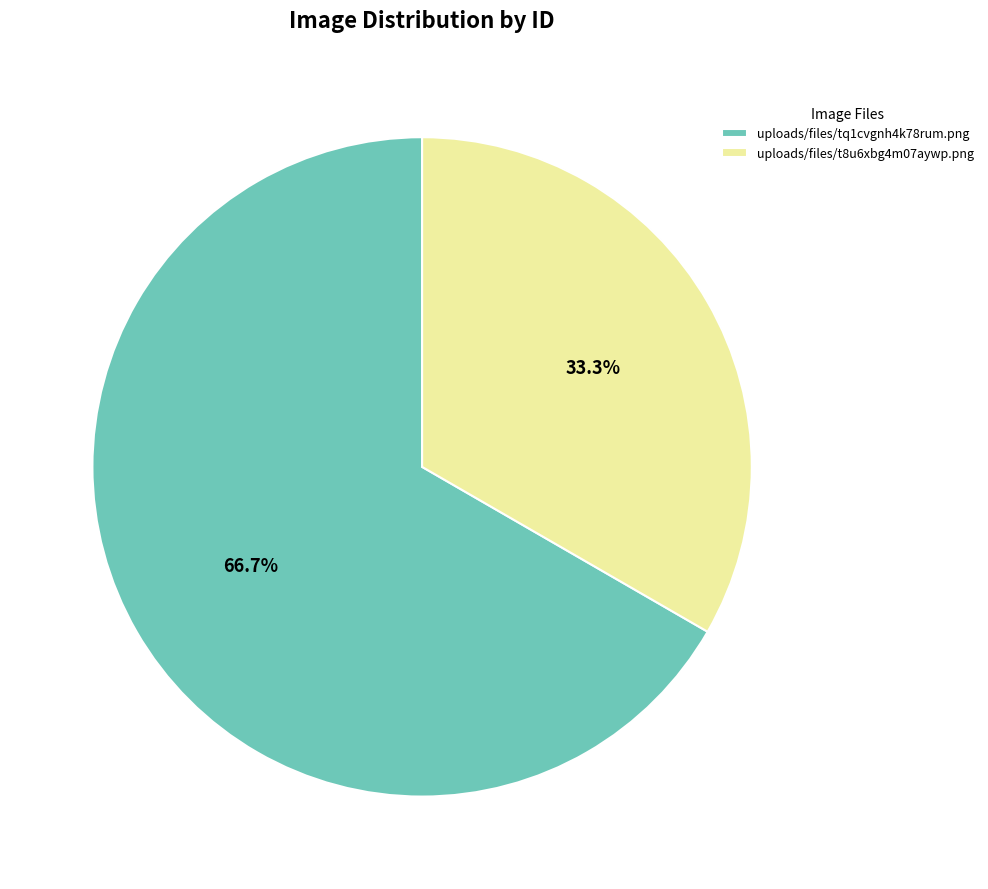

Which slice is the smallest?

uploads/files/t8u6xbg4m07aywp.png